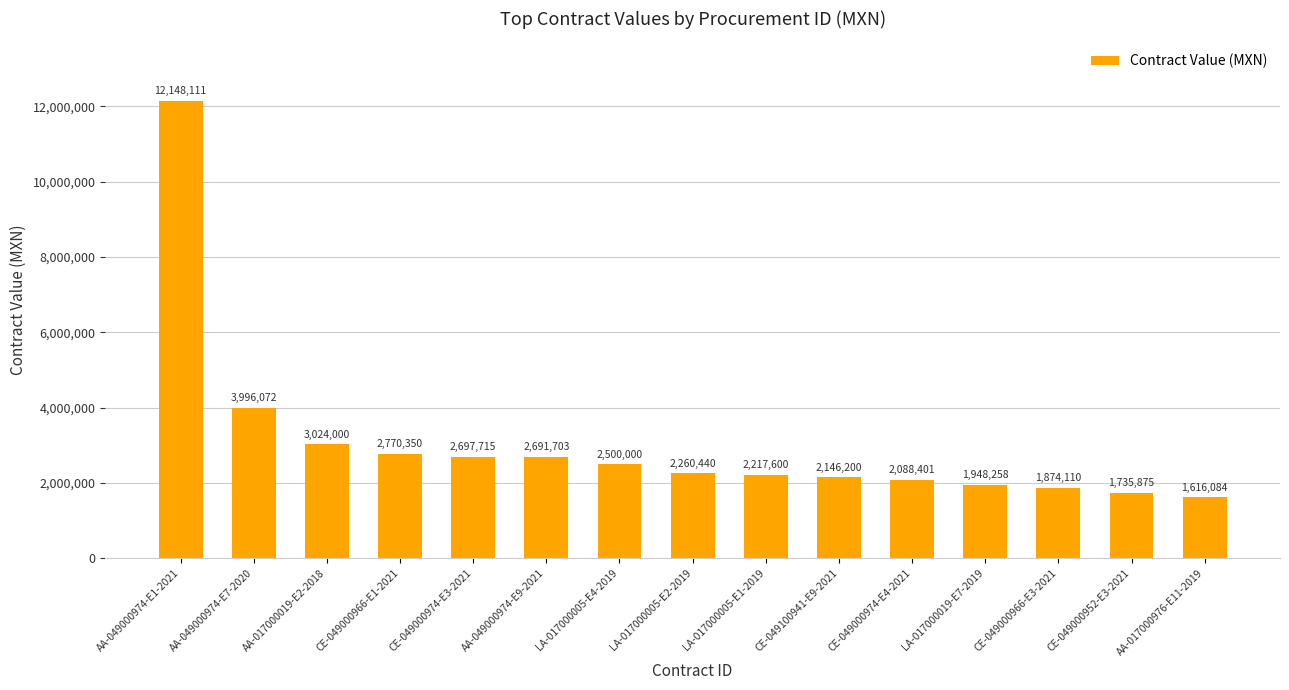

What is the label of the 7th bar from the right?

LA-017000005-E1-2019